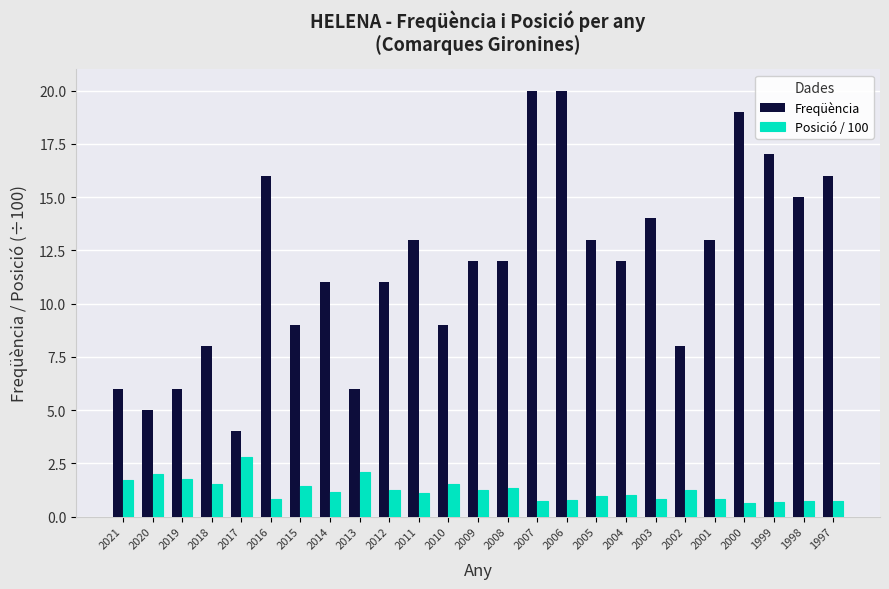

What is the value of the Posició / 100 bar at the 11th from the left?

1.1